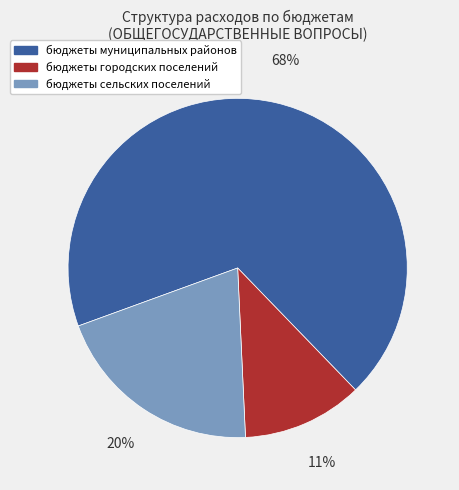

Combined, do бюджеты городских поселений and бюджеты муниципальных районов account for over 50%?

Yes